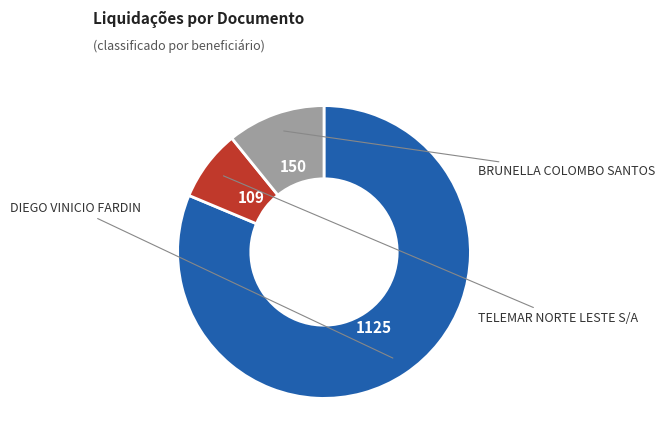

Is there a majority slice in this chart?

Yes